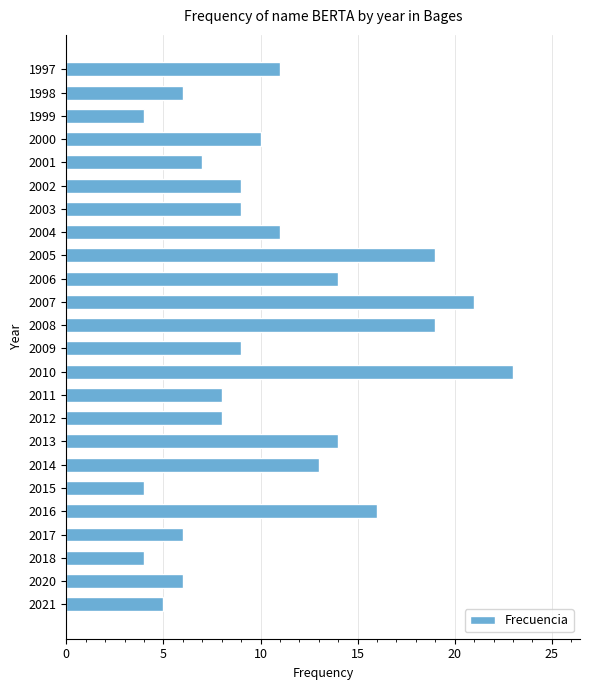

Reading top to bottom, list all the values displayed in this chart.

1997=11	1998=6	1999=4	2000=10	2001=7	2002=9	2003=9	2004=11	2005=19	2006=14	2007=21	2008=19	2009=9	2010=23	2011=8	2012=8	2013=14	2014=13	2015=4	2016=16	2017=6	2018=4	2020=6	2021=5